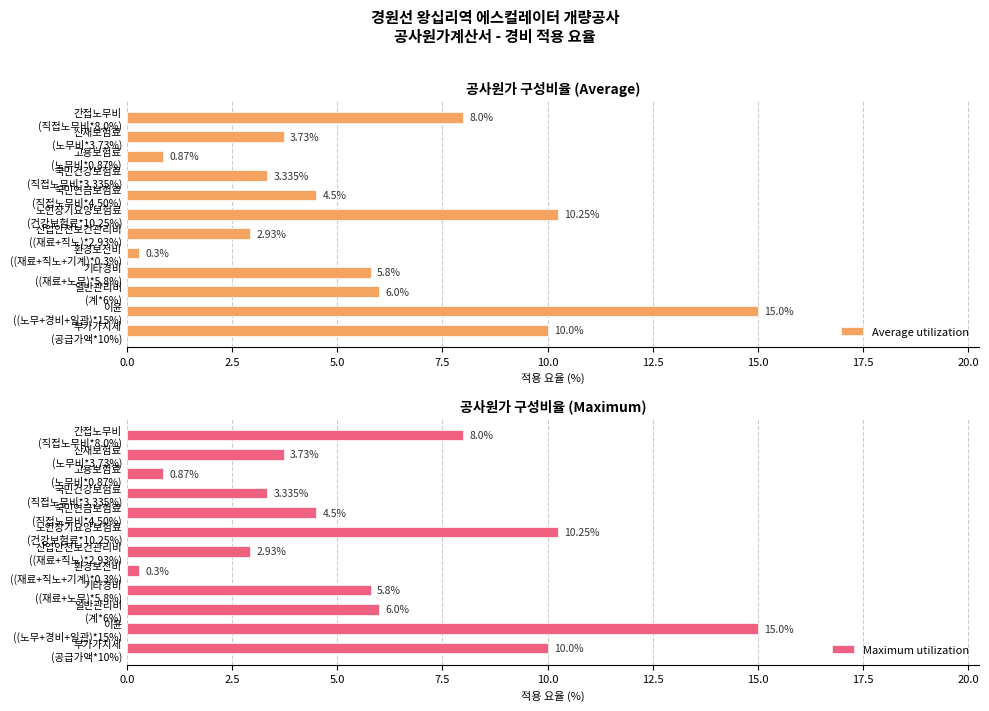

What is the difference between the second highest and second lowest values in the Average utilization series?

9.4